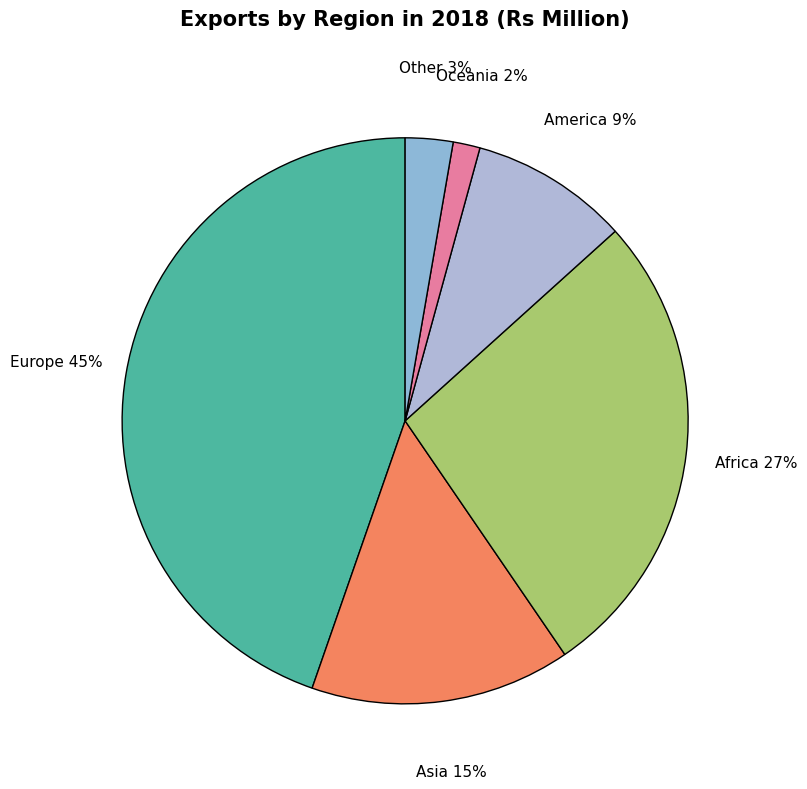

Approximately how many times larger is the value at America compared to Africa?

0.3